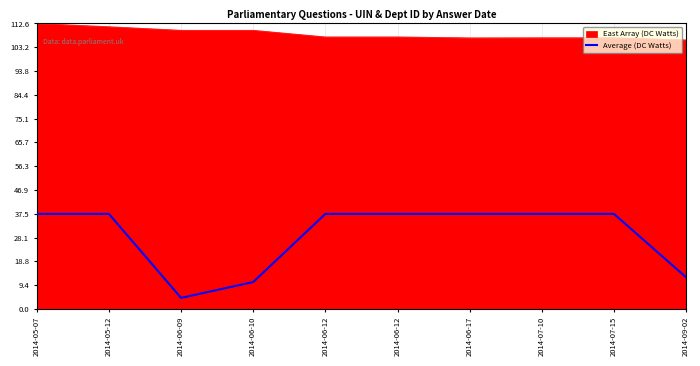

Reading right to left, list all the values displayed in this chart.

12.5	37.5	37.5	37.5	37.5	37.5	10.6	4.4	37.5	37.5